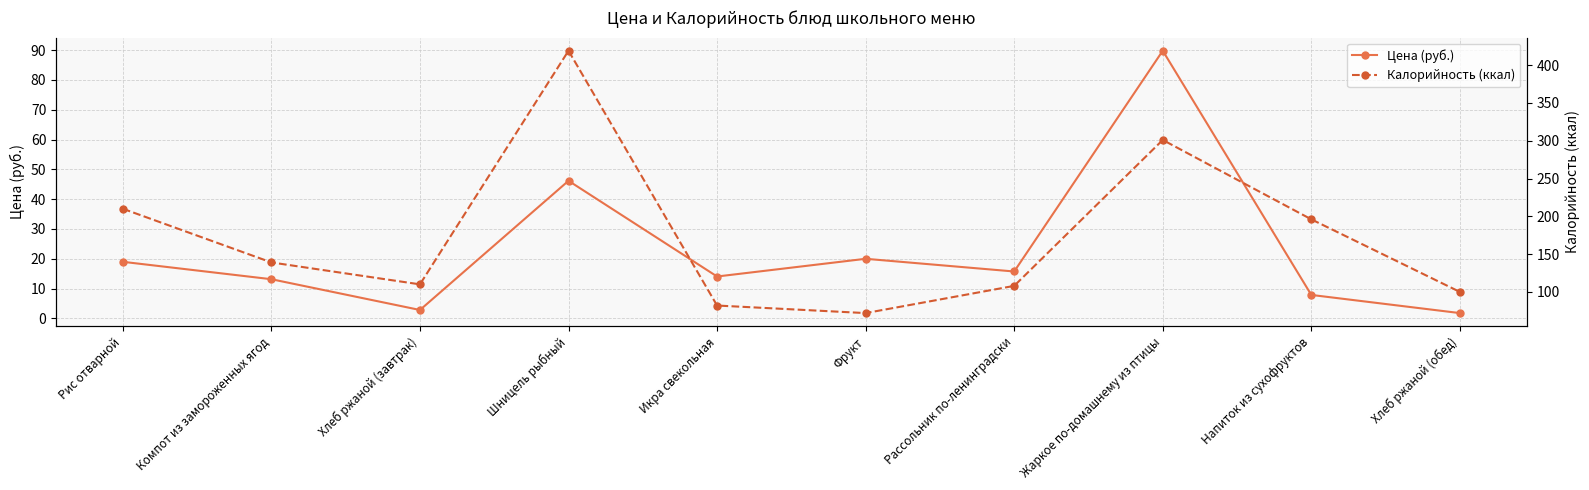

What position from the right is Компот из замороженных ягод?

9